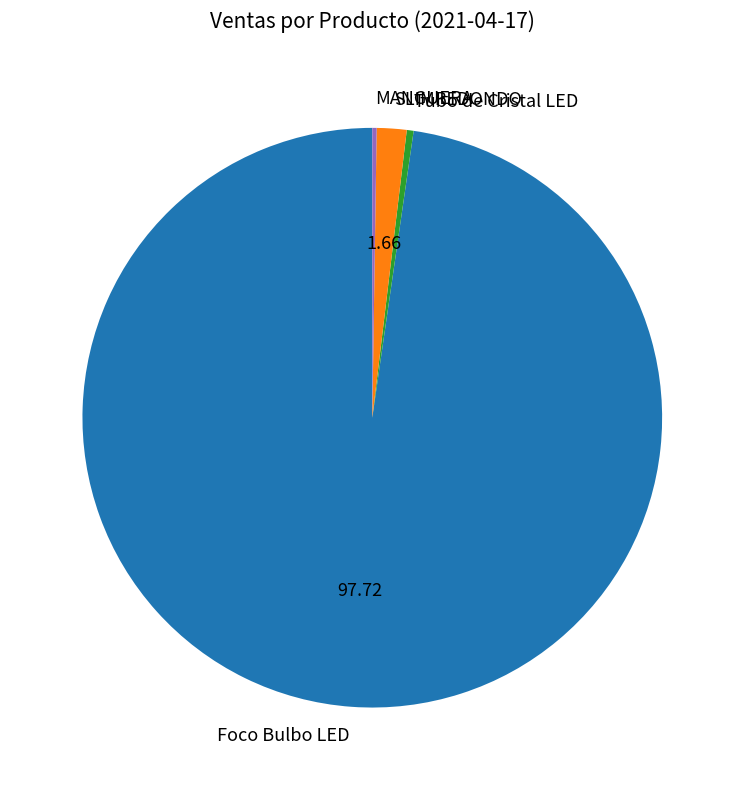

What is the largest slice in the pie chart?

Foco Bulbo LED